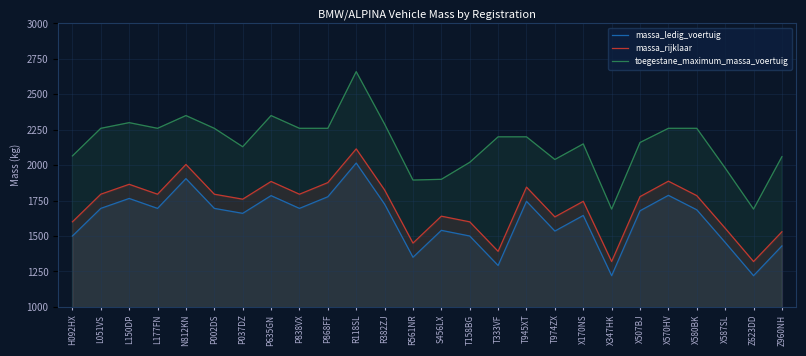

What is the value of the massa_ledig_voertuig point at the 15th from the left?

1500